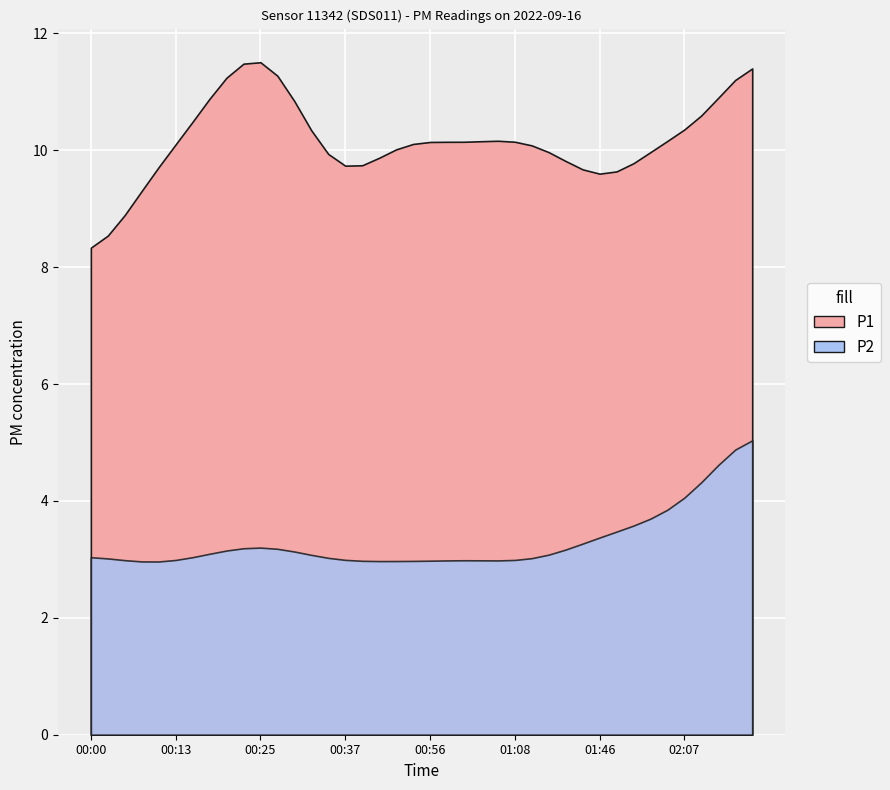

Rank the series by their average value, from lowest to highest.

P2, P1